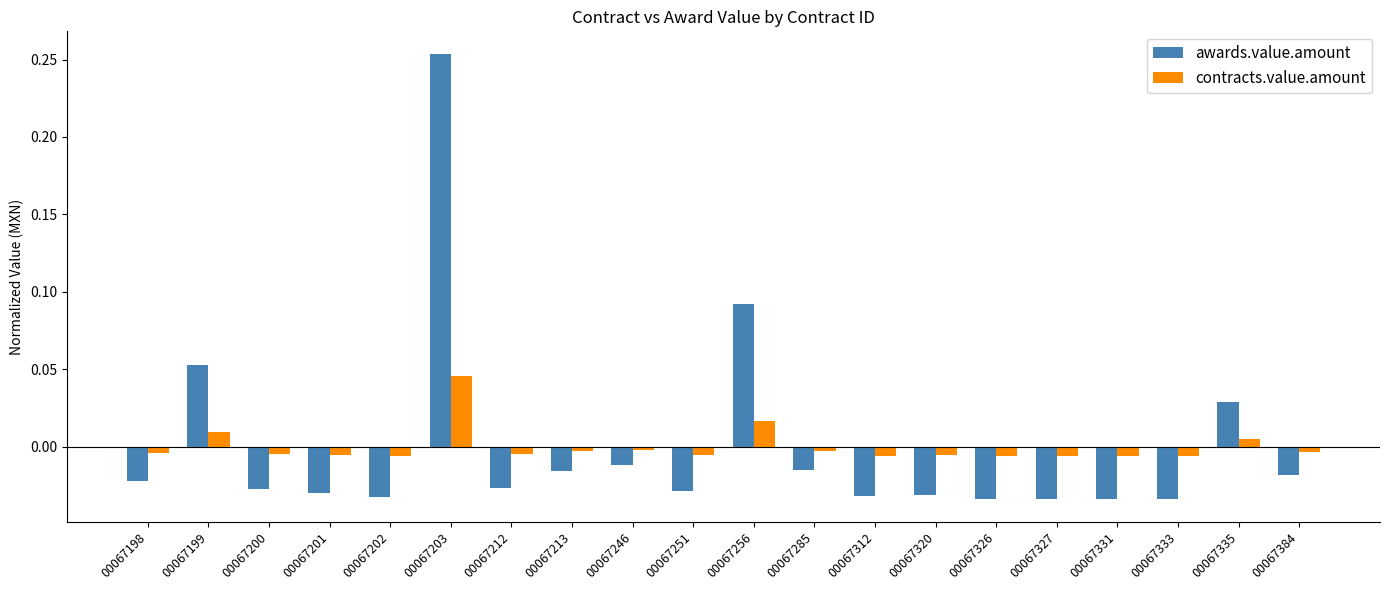

Which series has the largest range (max minus min)?

awards.value.amount